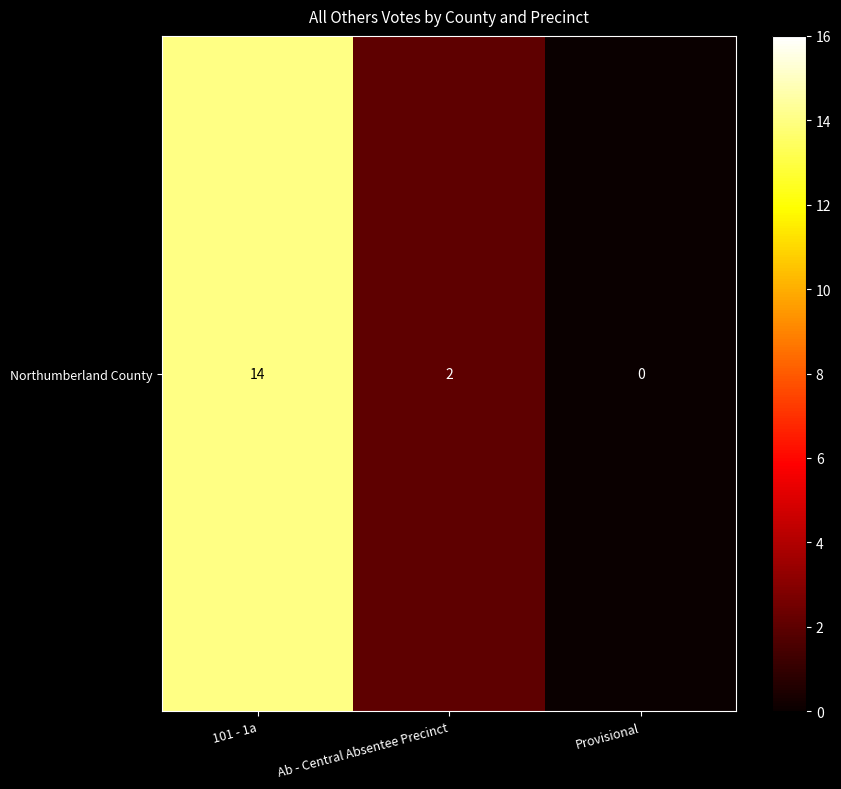

Is it true that the value at Ab - Central Absentee Precinct is 2?

True